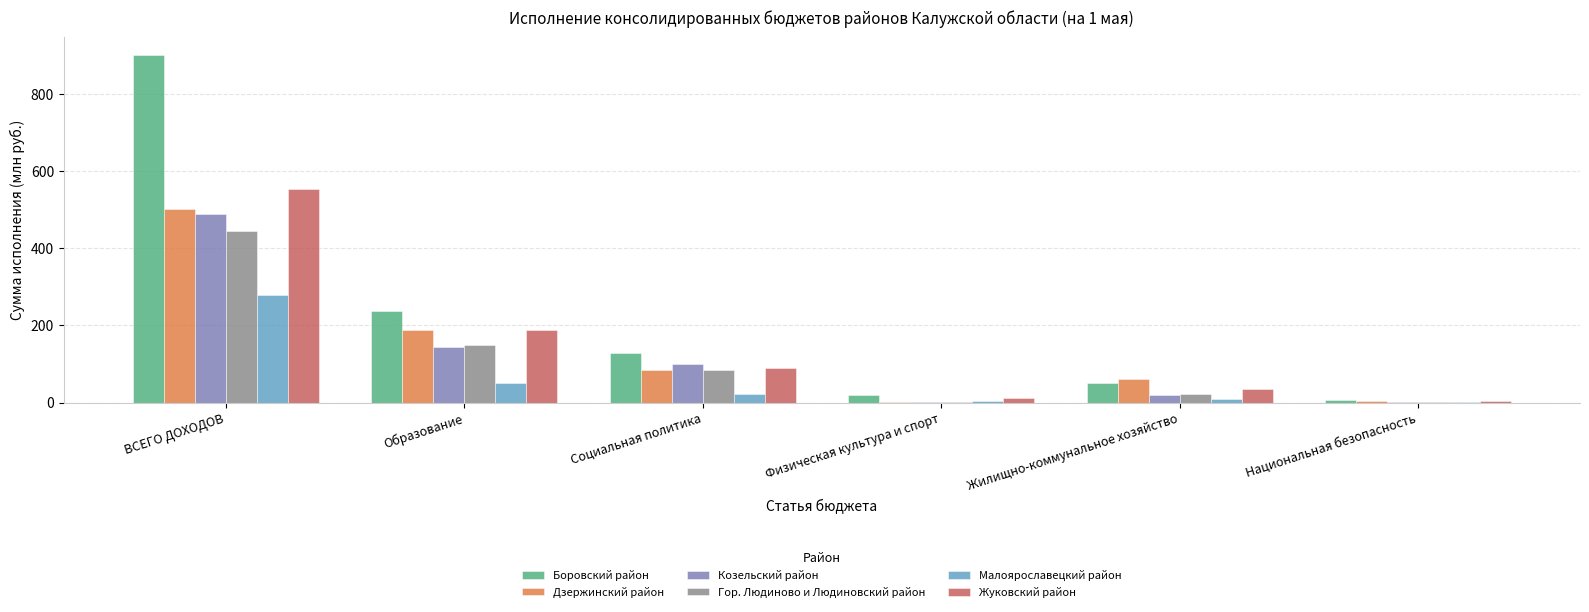

What is the sum of all Дзержинский район values?

839.5